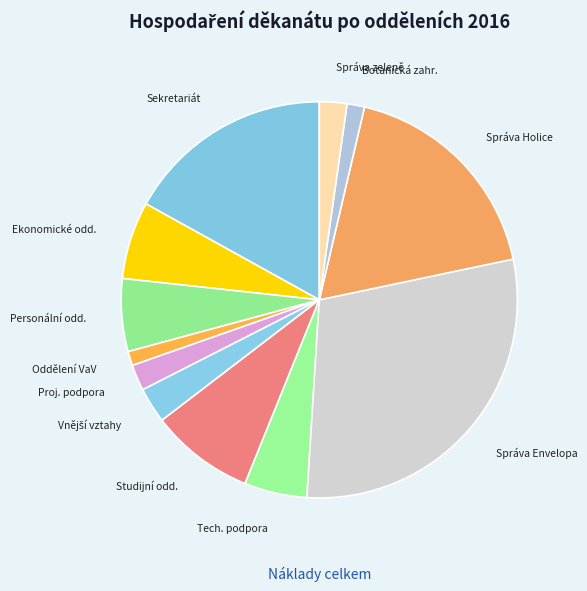

Which category has the biggest portion of the pie?

Správa Envelopa